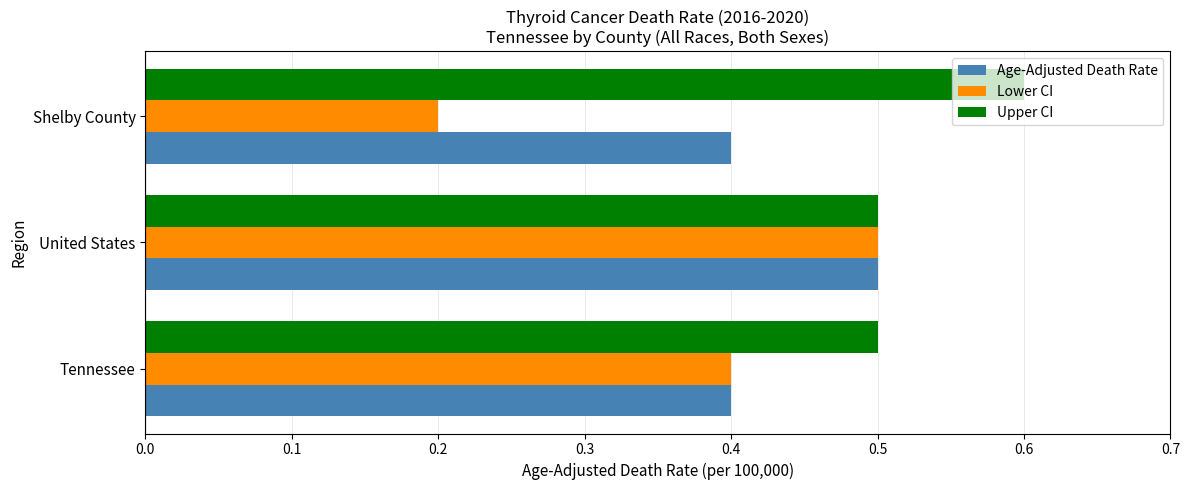

The value of Upper CI at United States is 0.5. True or false?

True